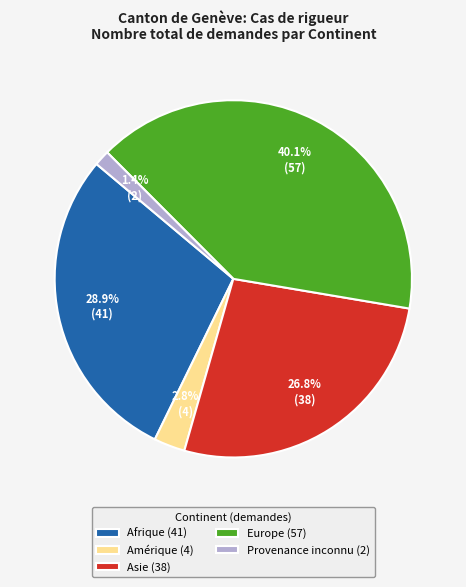

Is Europe the majority of the pie?

No